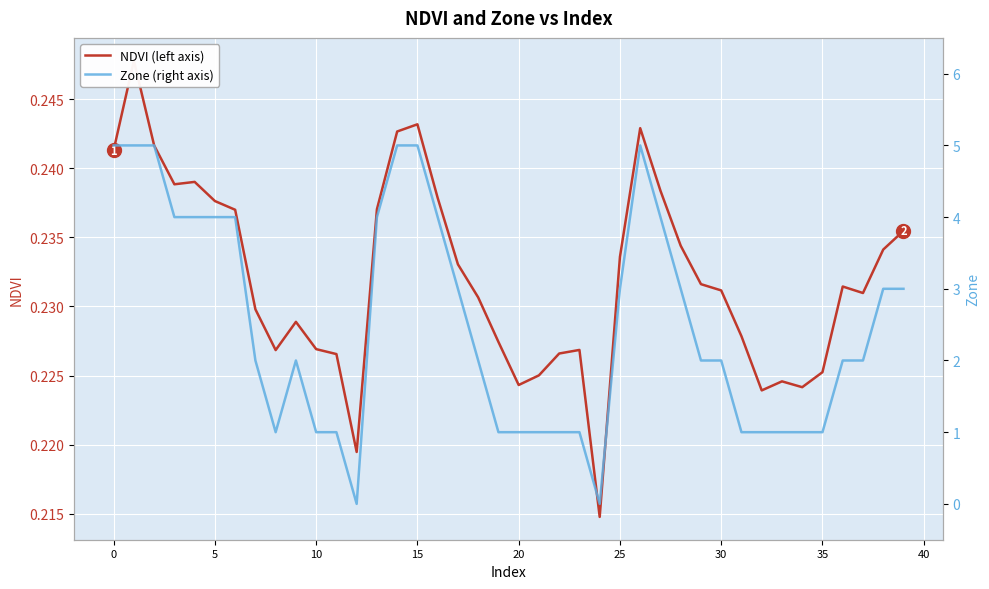

Where is NDVI (left axis) nearest to the value 0?

24